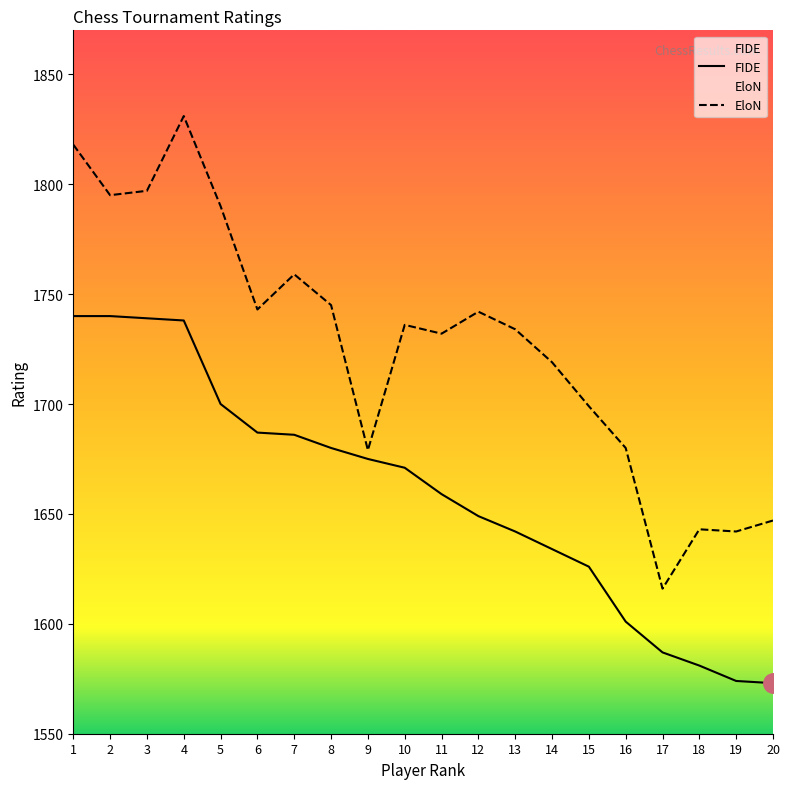

Reading right to left, what are all the values shown in this chart?

FIDE: 20=1573	19=1574	18=1581	17=1587	16=1601	15=1626	14=1634	13=1642	12=1649	11=1659	10=1671	9=1675	8=1680	7=1686	6=1687	5=1700	4=1738	3=1739	2=1740	1=1740
EloN: 20=1647	19=1642	18=1643	17=1616	16=1680	15=1699	14=1719	13=1734	12=1742	11=1732	10=1736	9=1679	8=1745	7=1759	6=1743	5=1790	4=1831	3=1797	2=1795	1=1818